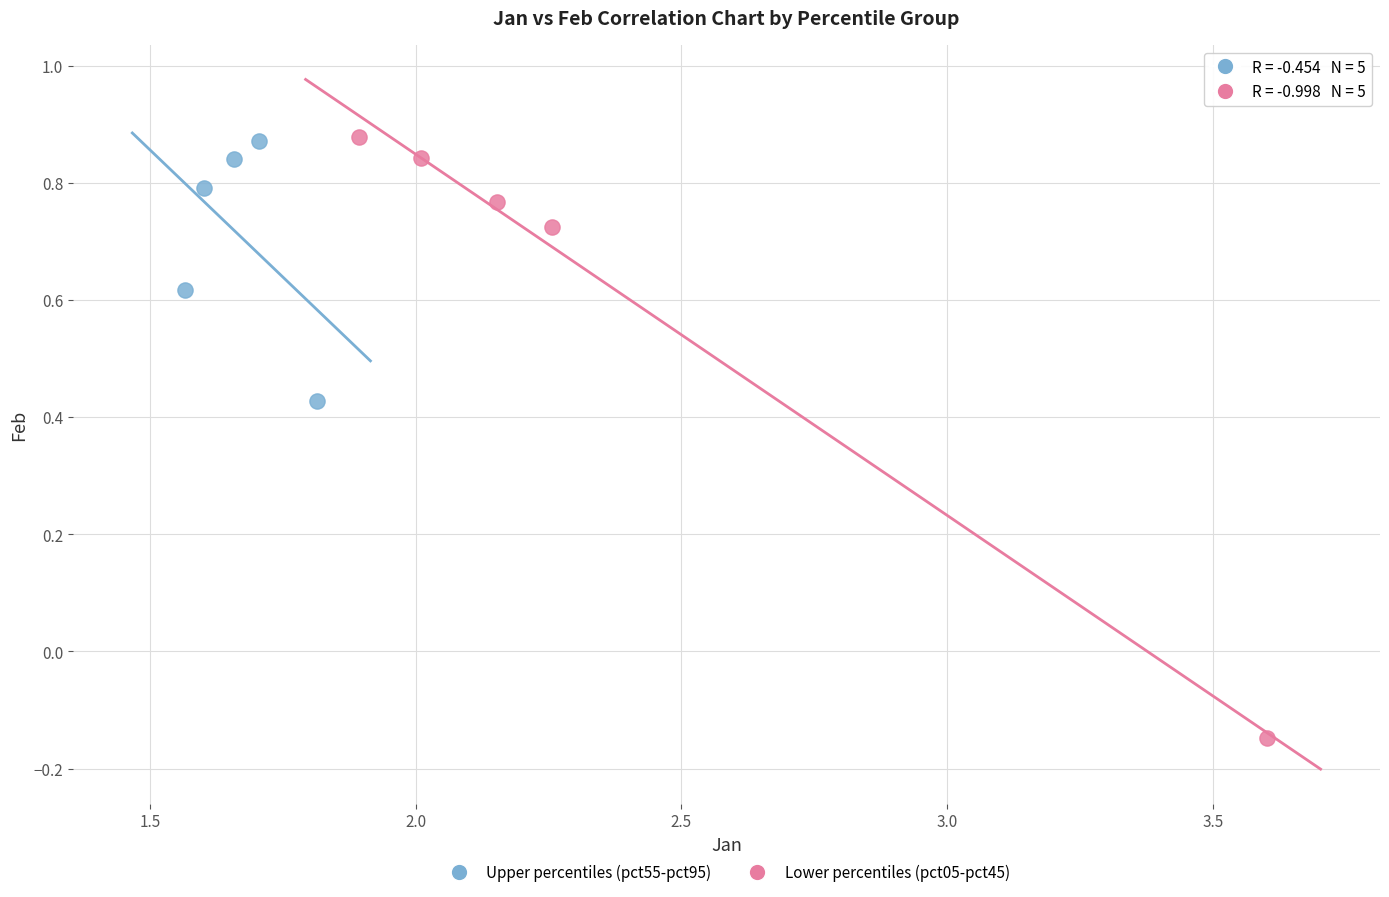

Which series contains the lowest Y value?

Lower percentiles (pct05-pct45)